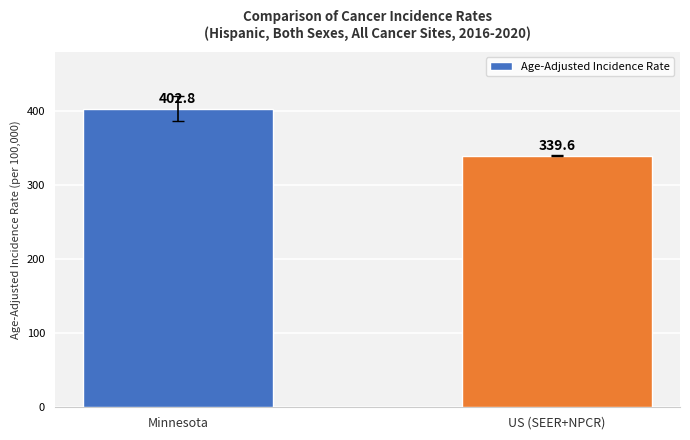

Is it true that the value at Minnesota is 540.4?

False